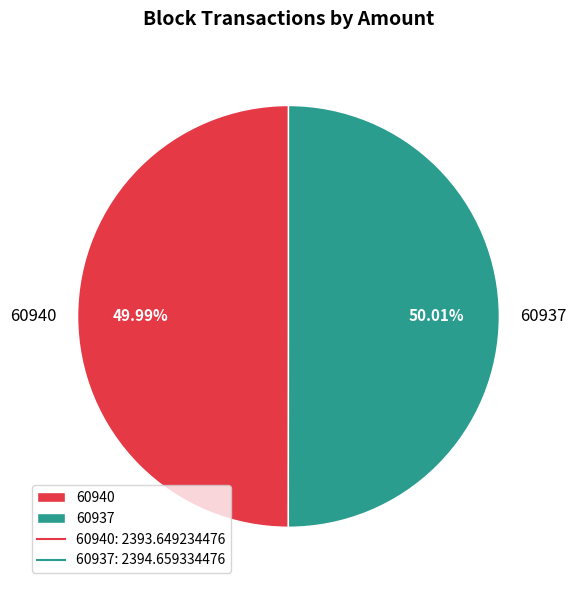

What is the ratio of the value at 60937 to the value at 60940?

1.0